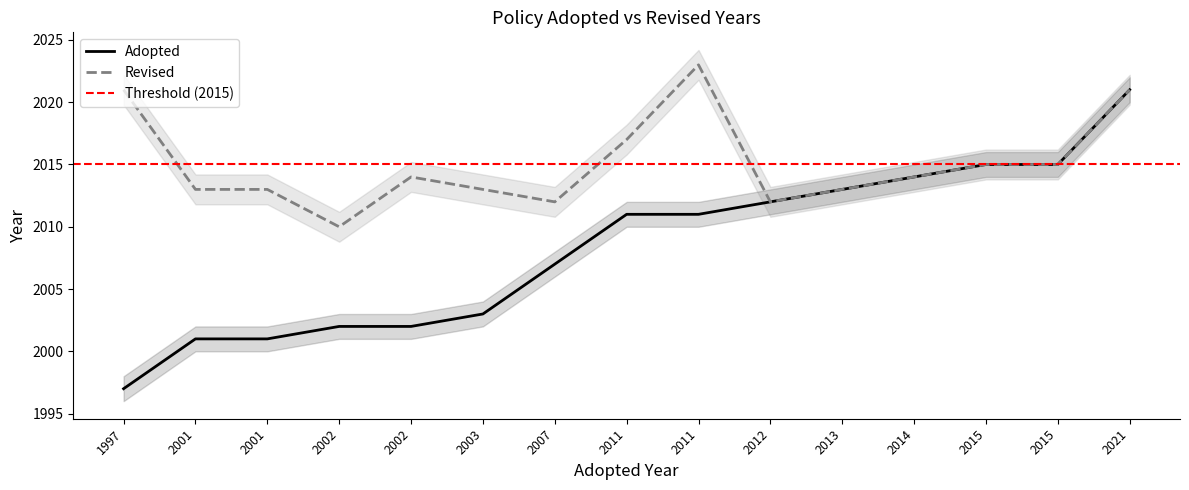

Which label corresponds to the largest value in the chart?

2011